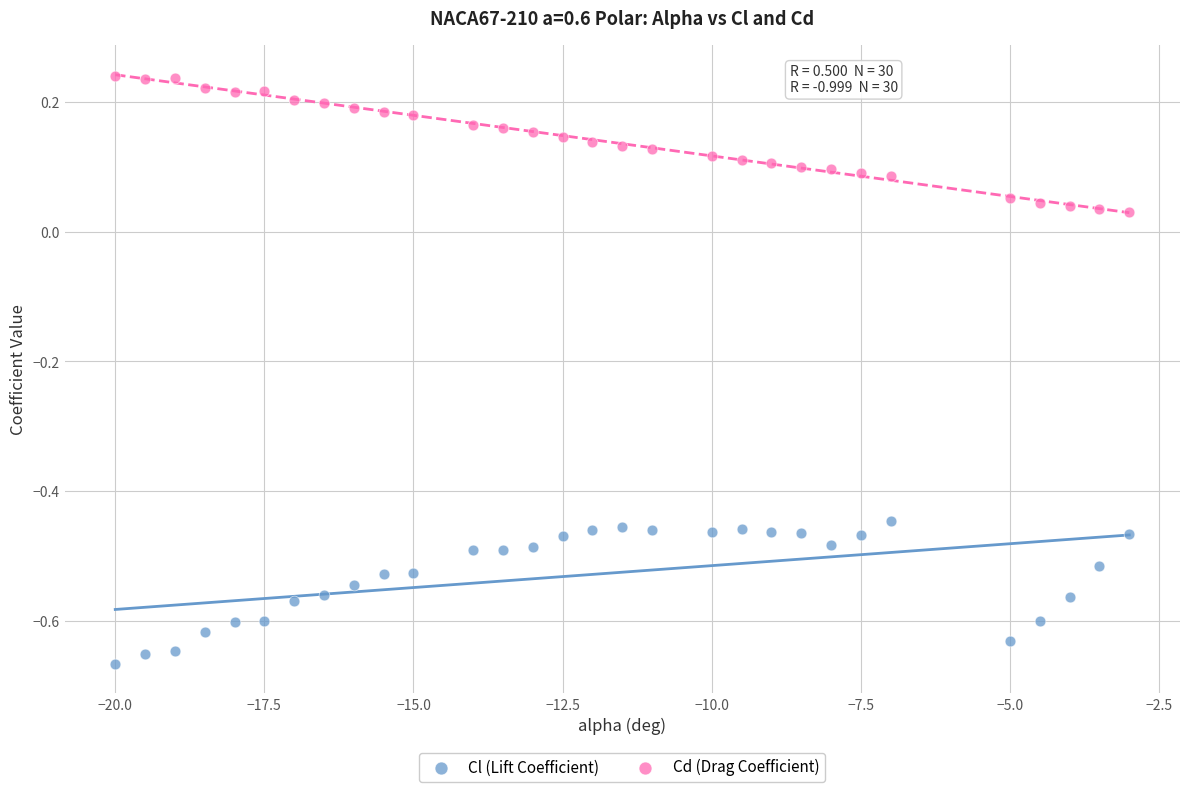

Which series reaches the maximum Y coordinate?

Cd (Drag Coefficient)